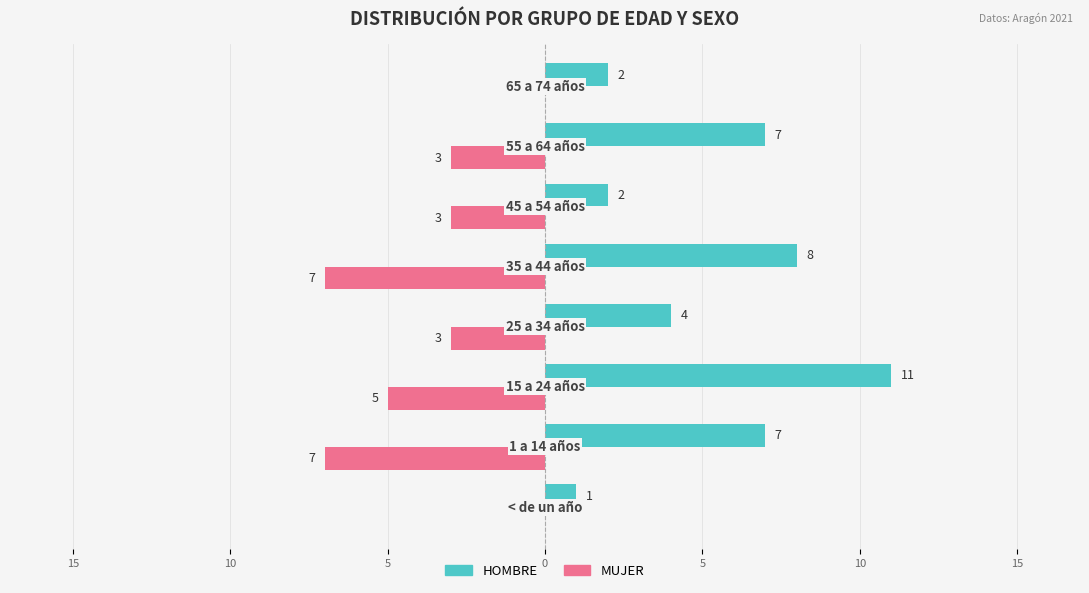

What are all the series names shown in the legend?

HOMBRE, MUJER